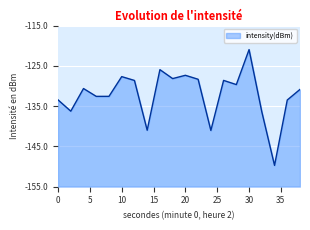

What is the difference between the maximum and minimum values?

28.8